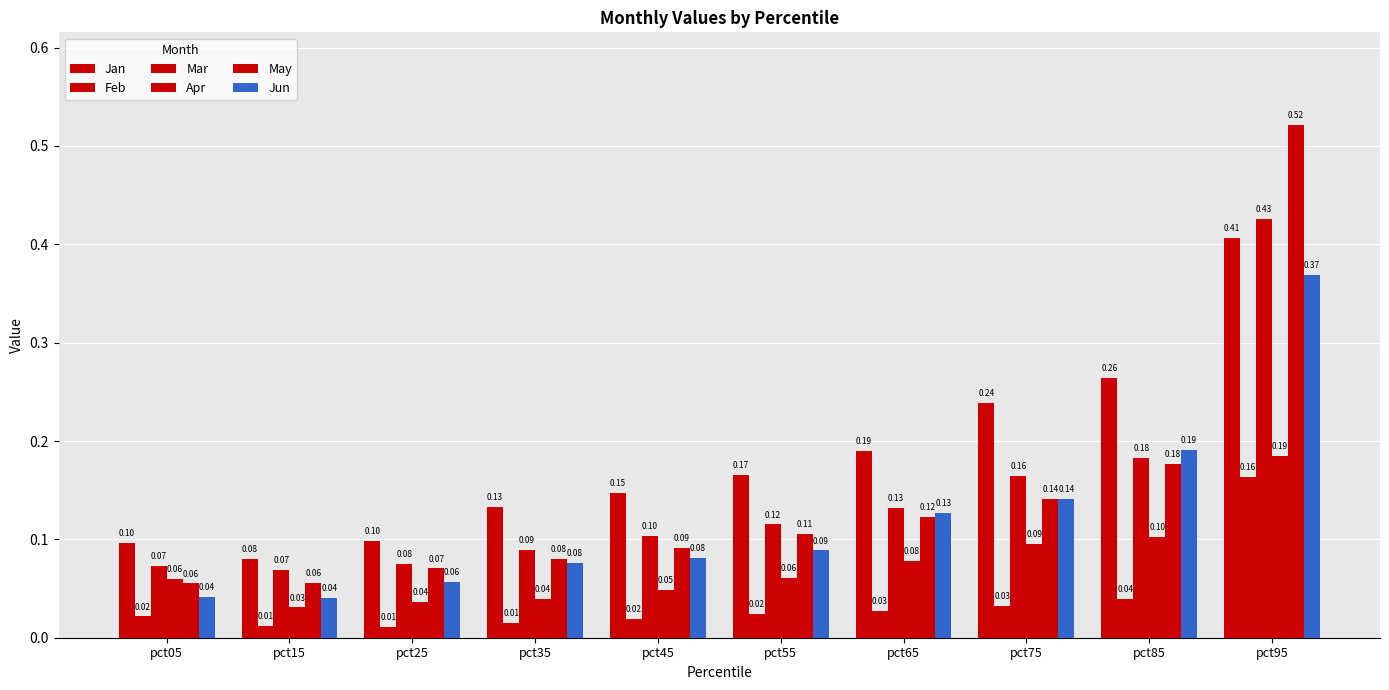

How many series are shown in this chart?

6